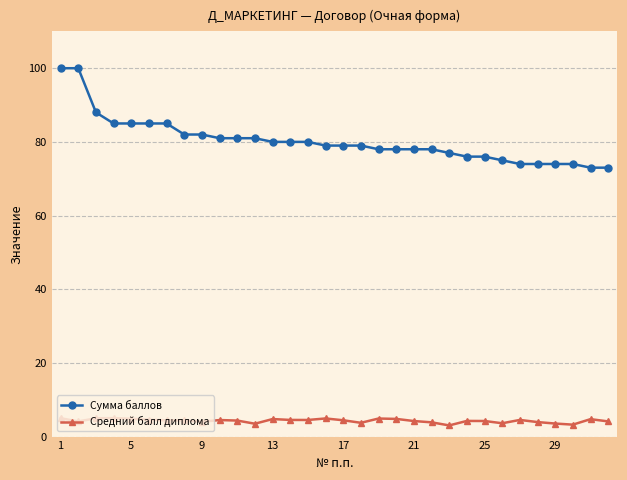

What is the sum of all Средний балл диплома values?

137.5